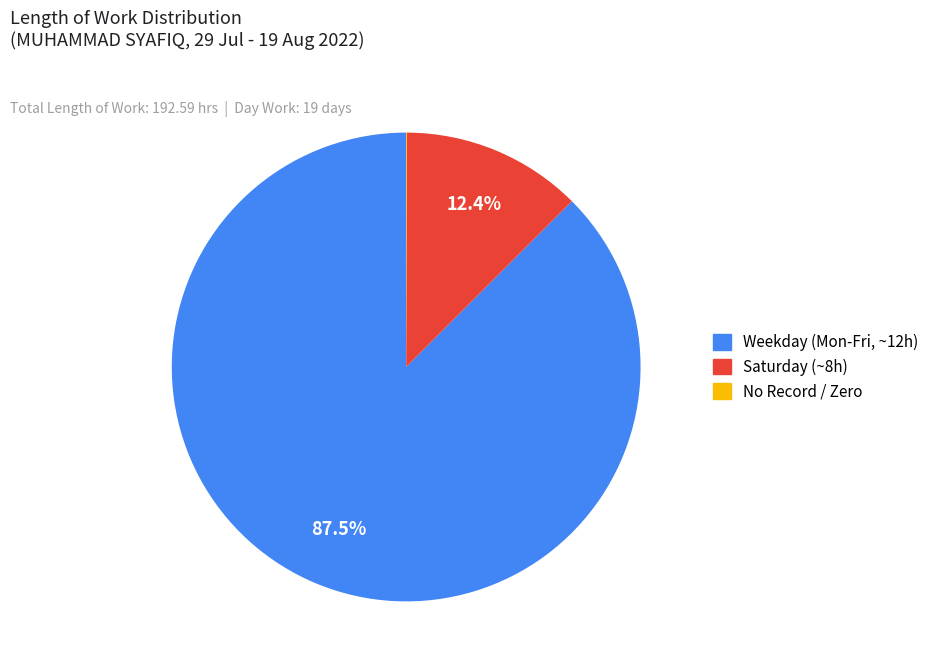

Is there any slice that represents more than half of the pie?

Yes